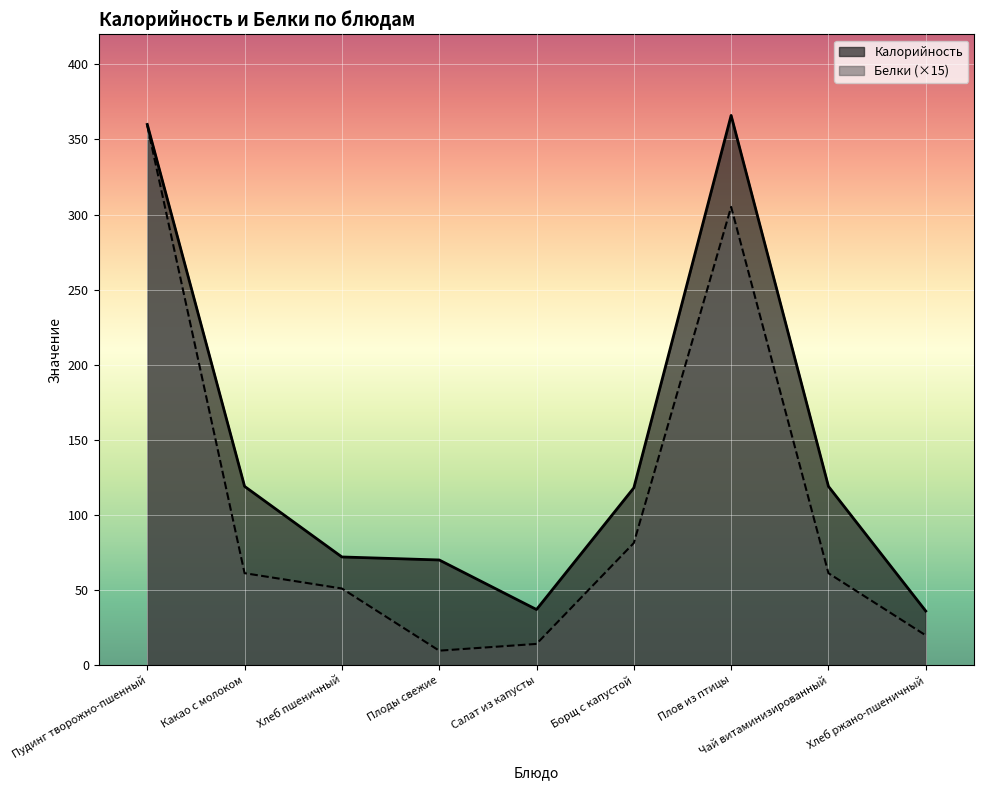

True or false: Белки has more than 1 interior local peaks.

False